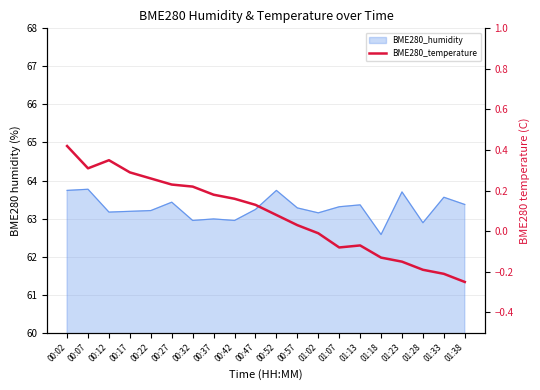

Which label corresponds to the smallest value in the chart?

01:38